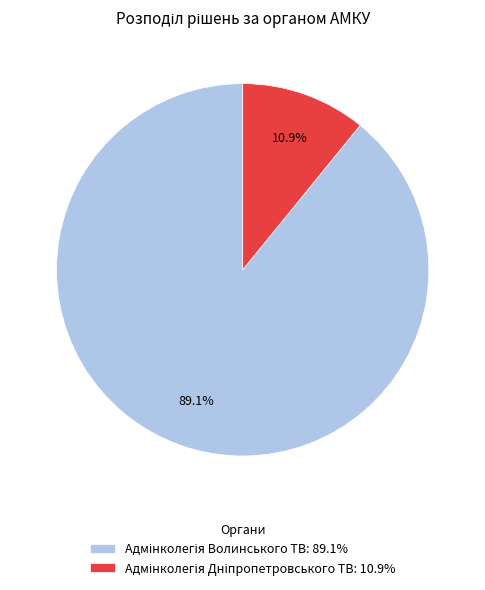

Does any single category account for the majority?

Yes